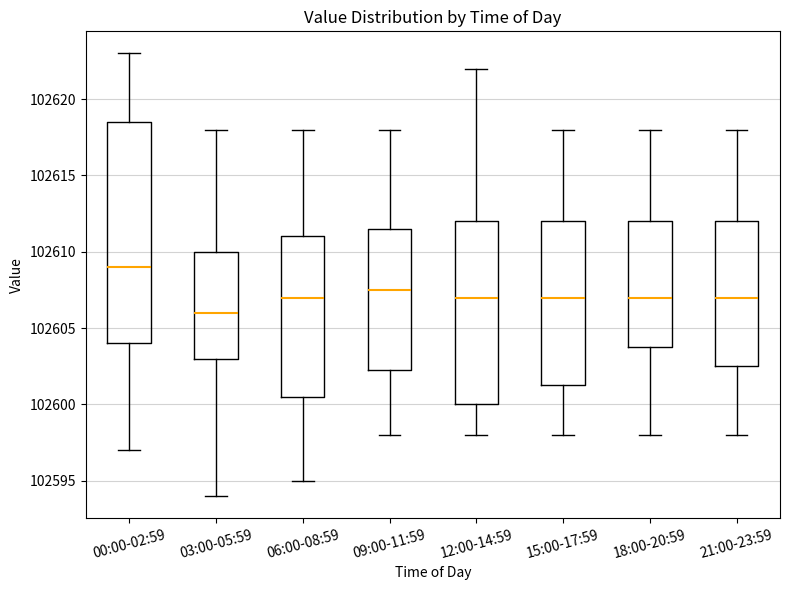

Comparing the boxes themselves (not the whiskers), which one is the tallest?

00:00-02:59